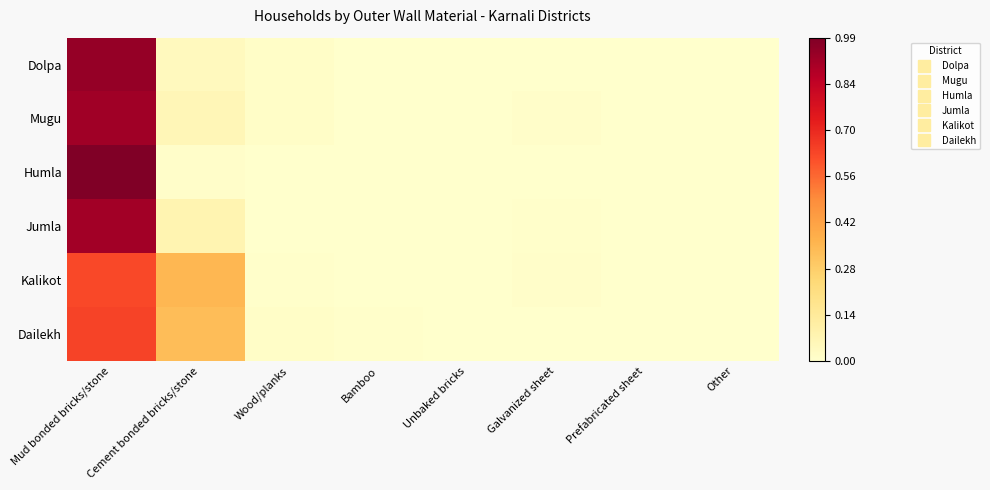

How many distinct data groups are displayed?

6